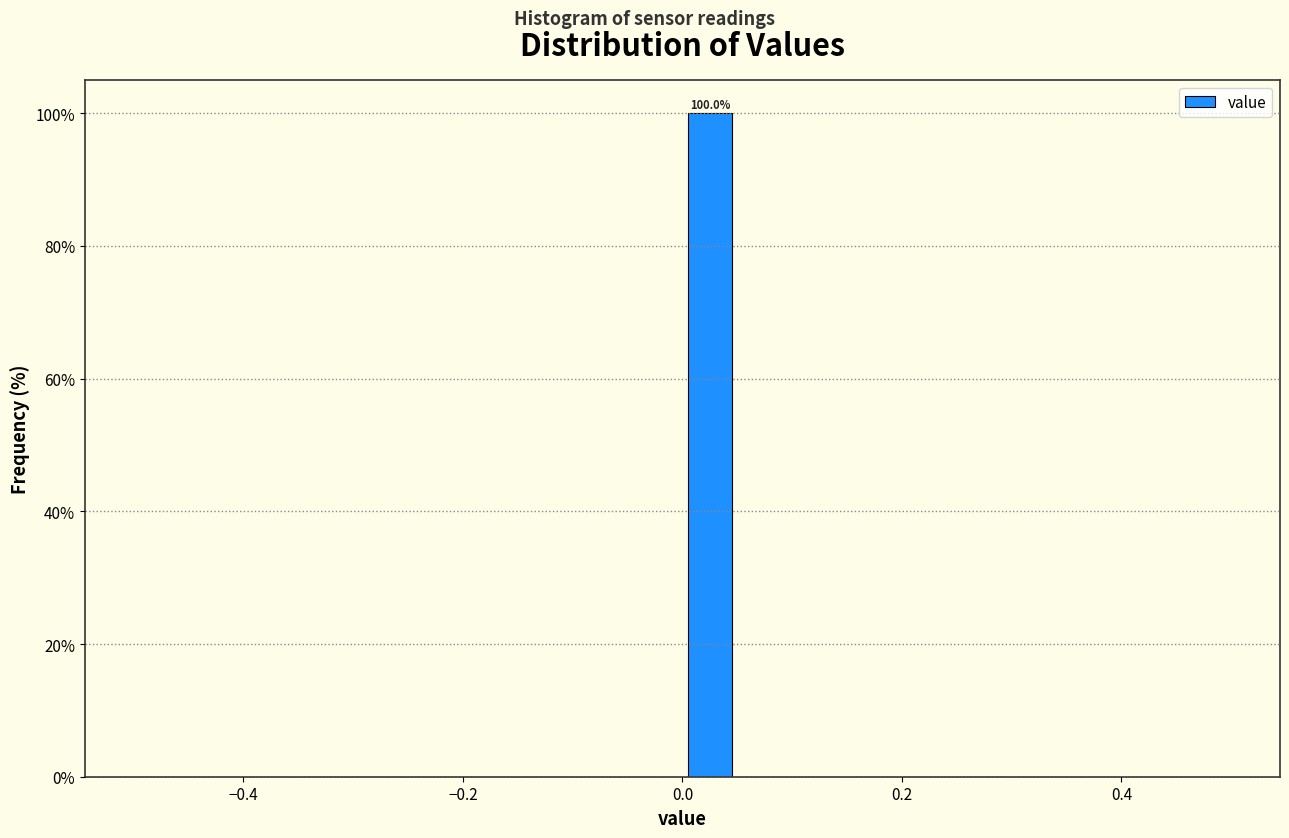

Around what value on the x-axis is the tallest bar? Give the approximate position of its centre, as read against the axis.

0.02